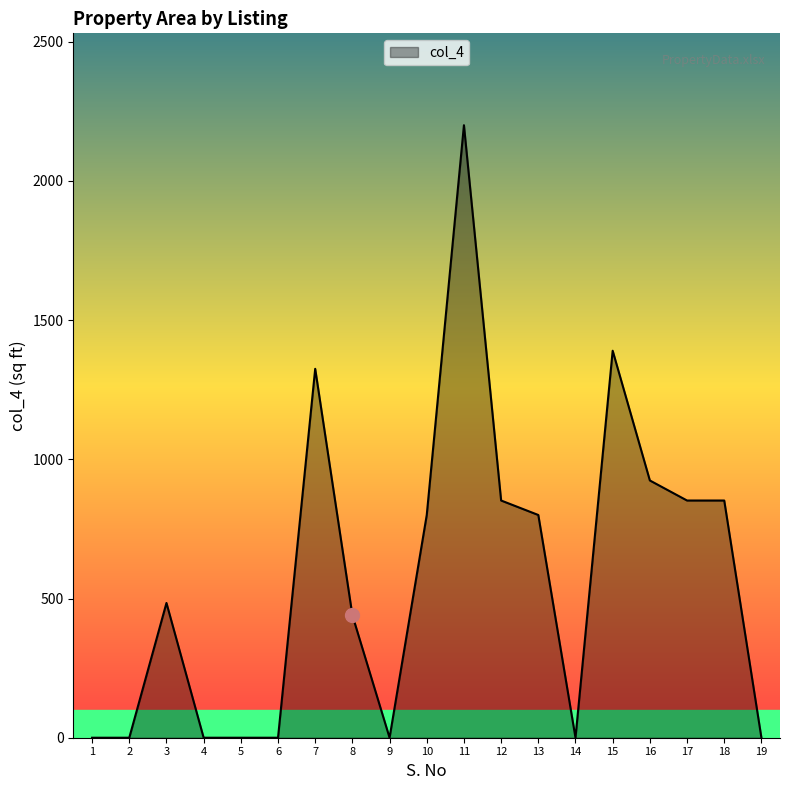

True or false: there are more than 1 points higher than both neighbors.

True